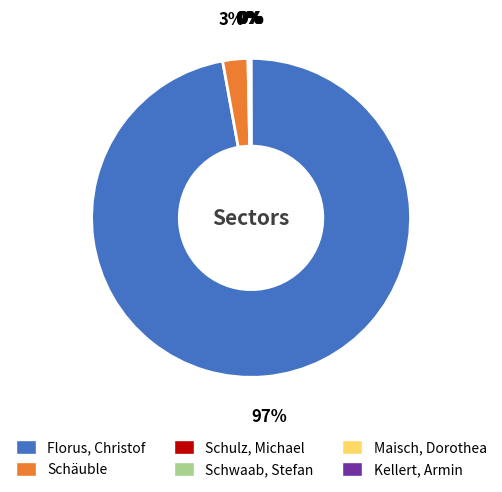

Is there a majority slice in this chart?

Yes